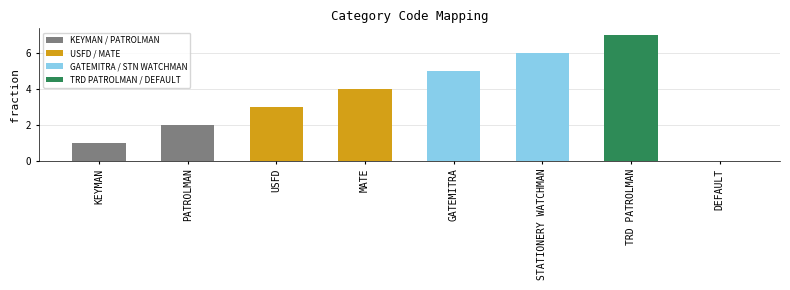

Reading left to right, what are all the values shown in this chart?

KEYMAN=1	PATROLMAN=2	USFD=3	MATE=4	GATEMITRA=5	STATIONERY WATCHMAN=6	TRD PATROLMAN=7	DEFAULT=0